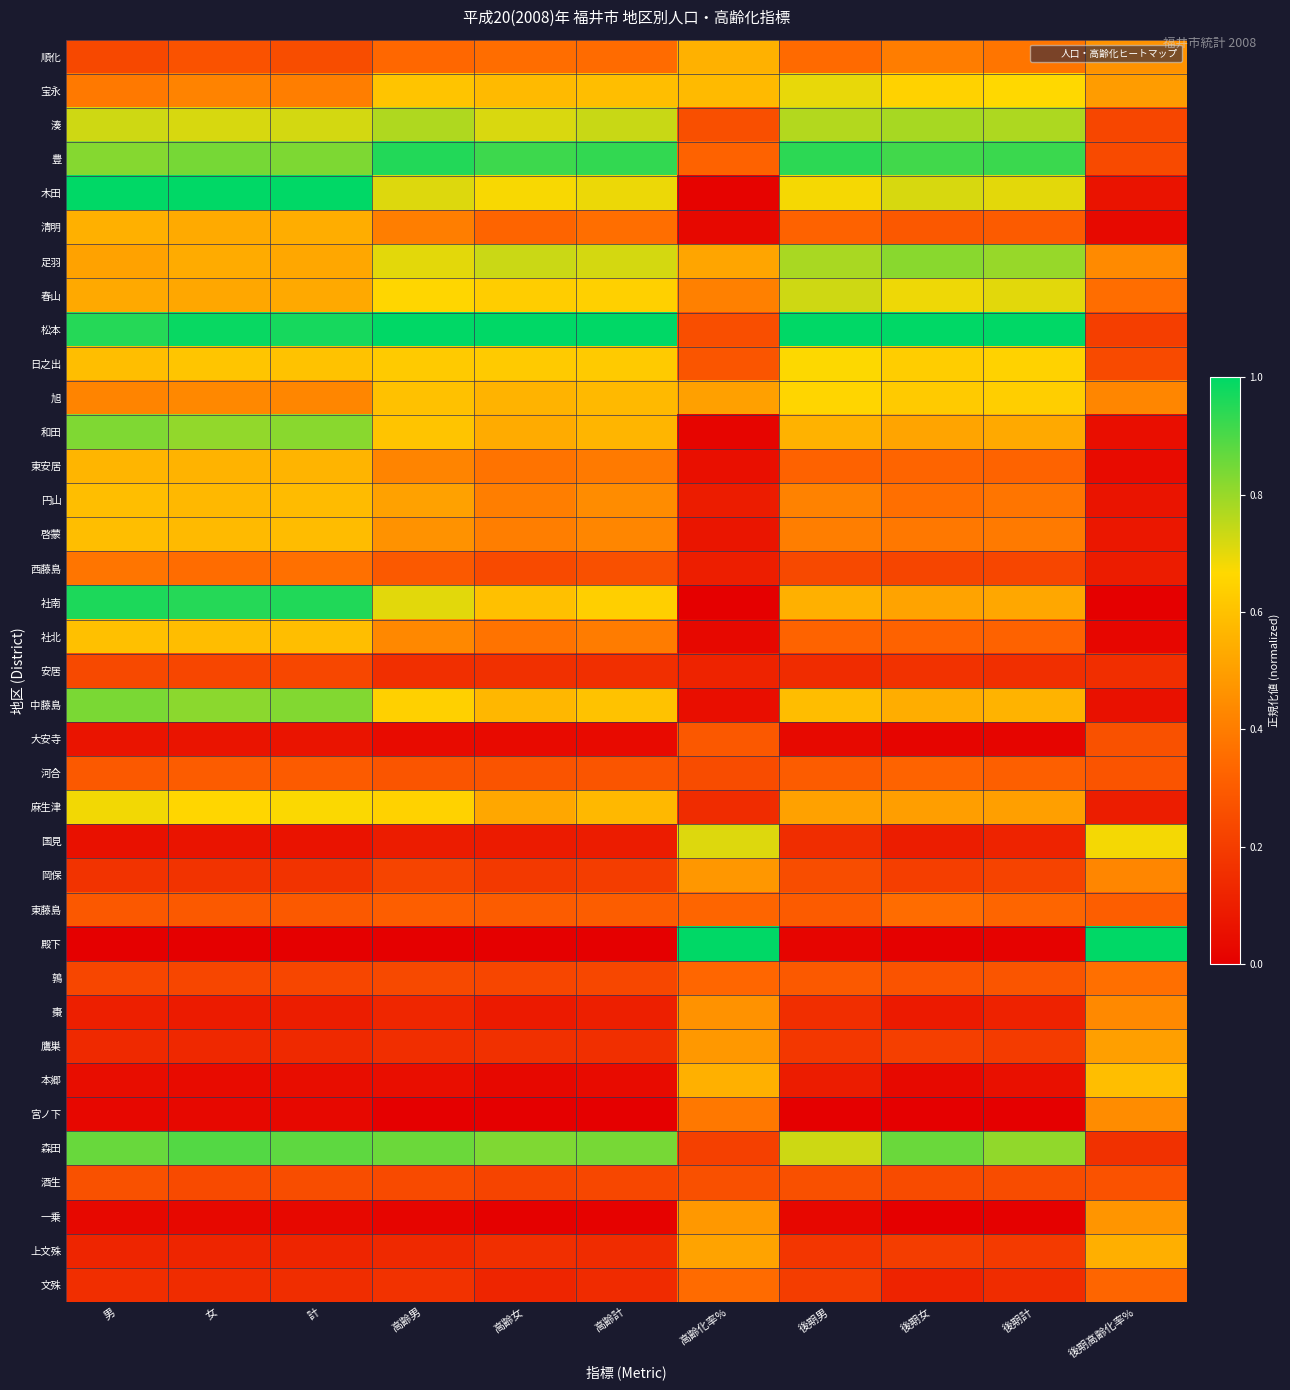

Reading left to right, list all the values displayed in this chart.

順化: 男=0.2	女=0.3	計=0.3	高齢男=0.3	高齢女=0.4	高齢計=0.3	高齢化率%=0.6	後期男=0.3	後期女=0.4	後期計=0.4	後期高齢化率%=0.5
宝永: 男=0.4	女=0.4	計=0.4	高齢男=0.6	高齢女=0.6	高齢計=0.6	高齢化率%=0.6	後期男=0.7	後期女=0.6	後期計=0.7	後期高齢化率%=0.5
湊: 男=0.7	女=0.7	計=0.7	高齢男=0.8	高齢女=0.7	高齢計=0.7	高齢化率%=0.3	後期男=0.8	後期女=0.8	後期計=0.8	後期高齢化率%=0.2
豊: 男=0.8	女=0.8	計=0.8	高齢男=1.0	高齢女=0.9	高齢計=0.9	高齢化率%=0.3	後期男=0.9	後期女=0.9	後期計=0.9	後期高齢化率%=0.2
木田: 男=1.0	女=1.0	計=1.0	高齢男=0.7	高齢女=0.7	高齢計=0.7	高齢化率%=0.0	後期男=0.7	後期女=0.7	後期計=0.7	後期高齢化率%=0.1
清明: 男=0.5	女=0.5	計=0.5	高齢男=0.4	高齢女=0.3	高齢計=0.4	高齢化率%=0.0	後期男=0.3	後期女=0.3	後期計=0.3	後期高齢化率%=0.0
足羽: 男=0.5	女=0.5	計=0.5	高齢男=0.7	高齢女=0.7	高齢計=0.7	高齢化率%=0.5	後期男=0.8	後期女=0.8	後期計=0.8	後期高齢化率%=0.4
春山: 男=0.5	女=0.5	計=0.5	高齢男=0.7	高齢女=0.6	高齢計=0.6	高齢化率%=0.4	後期男=0.7	後期女=0.7	後期計=0.7	後期高齢化率%=0.4
松本: 男=0.9	女=1.0	計=1.0	高齢男=1.0	高齢女=1.0	高齢計=1.0	高齢化率%=0.3	後期男=1.0	後期女=1.0	後期計=1.0	後期高齢化率%=0.2
日之出: 男=0.6	女=0.6	計=0.6	高齢男=0.6	高齢女=0.6	高齢計=0.6	高齢化率%=0.3	後期男=0.7	後期女=0.6	後期計=0.6	後期高齢化率%=0.2
旭: 男=0.4	女=0.4	計=0.4	高齢男=0.6	高齢女=0.6	高齢計=0.6	高齢化率%=0.5	後期男=0.7	後期女=0.6	後期計=0.6	後期高齢化率%=0.4
和田: 男=0.8	女=0.8	計=0.8	高齢男=0.6	高齢女=0.5	高齢計=0.6	高齢化率%=0.0	後期男=0.6	後期女=0.5	後期計=0.5	後期高齢化率%=0.0
東安居: 男=0.6	女=0.6	計=0.6	高齢男=0.4	高齢女=0.4	高齢計=0.4	高齢化率%=0.1	後期男=0.3	後期女=0.3	後期計=0.3	後期高齢化率%=0.0
円山: 男=0.6	女=0.6	計=0.6	高齢男=0.5	高齢女=0.4	高齢計=0.4	高齢化率%=0.1	後期男=0.4	後期女=0.4	後期計=0.4	後期高齢化率%=0.1
啓蒙: 男=0.6	女=0.6	計=0.6	高齢男=0.5	高齢女=0.4	高齢計=0.4	高齢化率%=0.1	後期男=0.4	後期女=0.4	後期計=0.4	後期高齢化率%=0.1
西藤島: 男=0.4	女=0.4	計=0.4	高齢男=0.3	高齢女=0.2	高齢計=0.3	高齢化率%=0.1	後期男=0.2	後期女=0.2	後期計=0.2	後期高齢化率%=0.1
社南: 男=1.0	女=0.9	計=1.0	高齢男=0.7	高齢女=0.6	高齢計=0.6	高齢化率%=0.0	後期男=0.5	後期女=0.5	後期計=0.5	後期高齢化率%=0.0
社北: 男=0.6	女=0.6	計=0.6	高齢男=0.4	高齢女=0.4	高齢計=0.4	高齢化率%=0.0	後期男=0.3	後期女=0.3	後期計=0.3	後期高齢化率%=0.0
安居: 男=0.2	女=0.2	計=0.2	高齢男=0.2	高齢女=0.2	高齢計=0.2	高齢化率%=0.1	後期男=0.1	後期女=0.2	後期計=0.2	後期高齢化率%=0.2
中藤島: 男=0.8	女=0.8	計=0.8	高齢男=0.6	高齢女=0.6	高齢計=0.6	高齢化率%=0.0	後期男=0.6	後期女=0.5	後期計=0.6	後期高齢化率%=0.1
大安寺: 男=0.1	女=0.1	計=0.1	高齢男=0.0	高齢女=0.0	高齢計=0.0	高齢化率%=0.3	後期男=0.0	後期女=0.0	後期計=0.0	後期高齢化率%=0.3
河合: 男=0.3	女=0.3	計=0.3	高齢男=0.3	高齢女=0.3	高齢計=0.3	高齢化率%=0.3	後期男=0.3	後期女=0.3	後期計=0.3	後期高齢化率%=0.3
麻生津: 男=0.7	女=0.7	計=0.7	高齢男=0.6	高齢女=0.5	高齢計=0.6	高齢化率%=0.1	後期男=0.5	後期女=0.5	後期計=0.5	後期高齢化率%=0.1
国見: 男=0.1	女=0.1	計=0.1	高齢男=0.1	高齢女=0.1	高齢計=0.1	高齢化率%=0.7	後期男=0.1	後期女=0.1	後期計=0.1	後期高齢化率%=0.7
岡保: 男=0.2	女=0.2	計=0.2	高齢男=0.2	高齢女=0.2	高齢計=0.2	高齢化率%=0.5	後期男=0.3	後期女=0.2	後期計=0.2	後期高齢化率%=0.4
東藤島: 男=0.3	女=0.3	計=0.3	高齢男=0.3	高齢女=0.3	高齢計=0.3	高齢化率%=0.3	後期男=0.3	後期女=0.4	後期計=0.3	後期高齢化率%=0.3
殿下: 男=0.0	女=0.0	計=0.0	高齢男=0.0	高齢女=0.0	高齢計=0.0	高齢化率%=1.0	後期男=0.0	後期女=0.0	後期計=0.0	後期高齢化率%=1.0
鶉: 男=0.2	女=0.2	計=0.2	高齢男=0.2	高齢女=0.2	高齢計=0.2	高齢化率%=0.3	後期男=0.3	後期女=0.3	後期計=0.3	後期高齢化率%=0.4
棗: 男=0.1	女=0.1	計=0.1	高齢男=0.1	高齢女=0.1	高齢計=0.1	高齢化率%=0.5	後期男=0.2	後期女=0.1	後期計=0.1	後期高齢化率%=0.4
鷹巣: 男=0.1	女=0.1	計=0.1	高齢男=0.2	高齢女=0.2	高齢計=0.2	高齢化率%=0.5	後期男=0.2	後期女=0.2	後期計=0.2	後期高齢化率%=0.5
本郷: 男=0.0	女=0.0	計=0.0	高齢男=0.0	高齢女=0.0	高齢計=0.0	高齢化率%=0.5	後期男=0.1	後期女=0.0	後期計=0.1	後期高齢化率%=0.6
宮ノ下: 男=0.0	女=0.0	計=0.0	高齢男=0.0	高齢女=0.0	高齢計=0.0	高齢化率%=0.4	後期男=0.0	後期女=0.0	後期計=0.0	後期高齢化率%=0.4
森田: 男=0.9	女=0.9	計=0.9	高齢男=0.9	高齢女=0.8	高齢計=0.8	高齢化率%=0.2	後期男=0.7	後期女=0.9	後期計=0.8	後期高齢化率%=0.2
酒生: 男=0.3	女=0.2	計=0.3	高齢男=0.2	高齢女=0.2	高齢計=0.2	高齢化率%=0.3	後期男=0.3	後期女=0.2	後期計=0.3	後期高齢化率%=0.3
一乗: 男=0.0	女=0.0	計=0.0	高齢男=0.0	高齢女=0.0	高齢計=0.0	高齢化率%=0.5	後期男=0.0	後期女=0.0	後期計=0.0	後期高齢化率%=0.5
上文殊: 男=0.1	女=0.1	計=0.1	高齢男=0.1	高齢女=0.2	高齢計=0.1	高齢化率%=0.5	後期男=0.2	後期女=0.2	後期計=0.2	後期高齢化率%=0.5
文殊: 男=0.2	女=0.1	計=0.1	高齢男=0.2	高齢女=0.1	高齢計=0.1	高齢化率%=0.3	後期男=0.2	後期女=0.1	後期計=0.1	後期高齢化率%=0.3